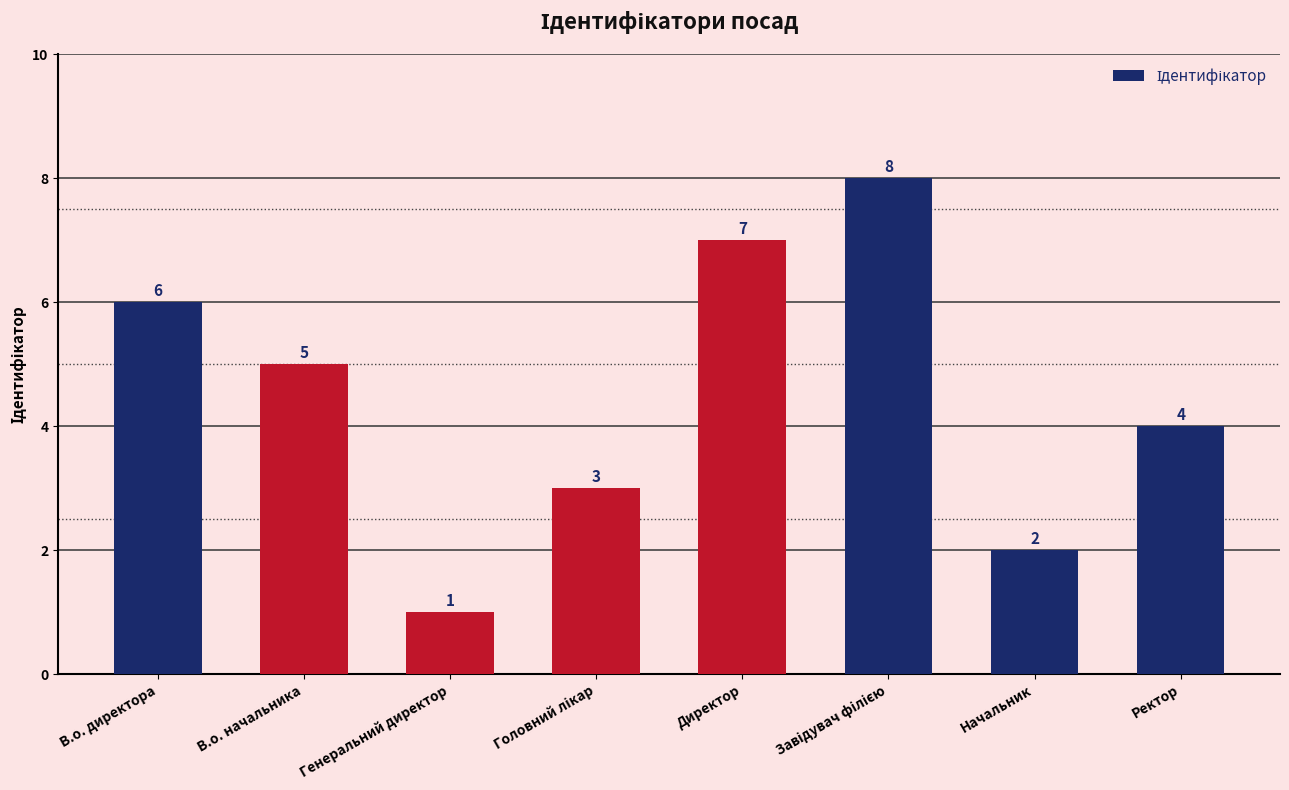

Are the bars horizontal?

No